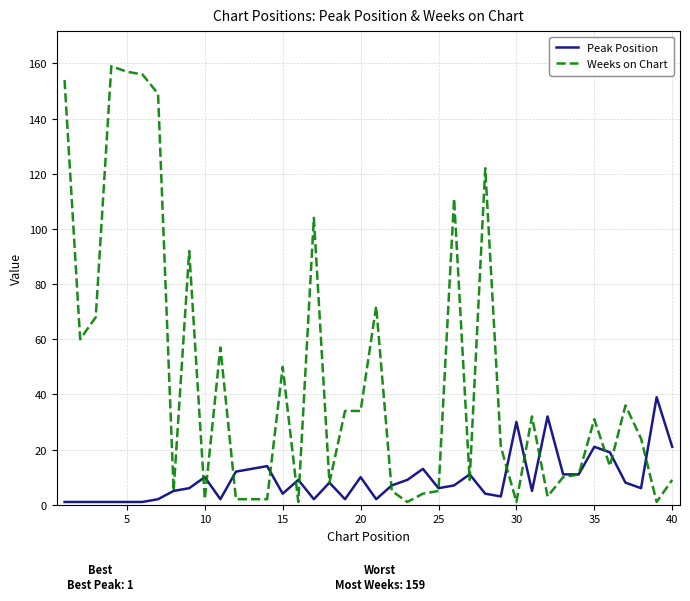

How many lines are shown in the chart?

2